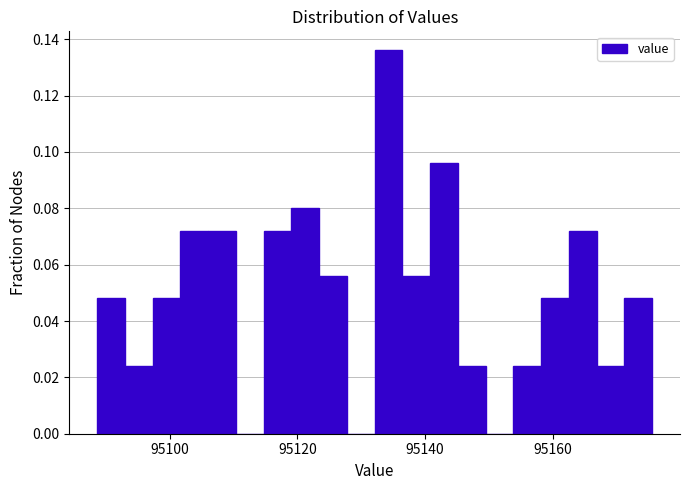

Around what value on the x-axis is the tallest bar? Give the approximate position of its centre, as read against the axis.

95134